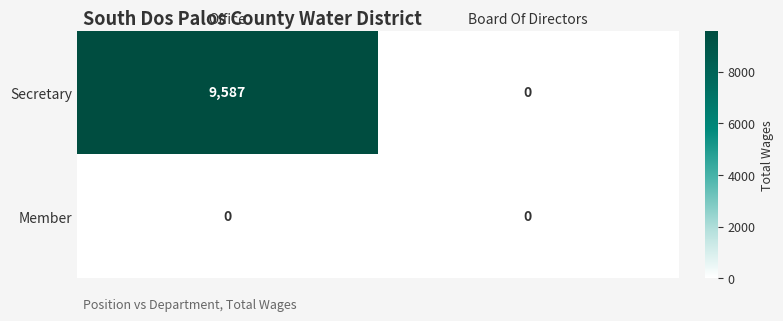

At which category does the chart reach its peak across all series?

Office